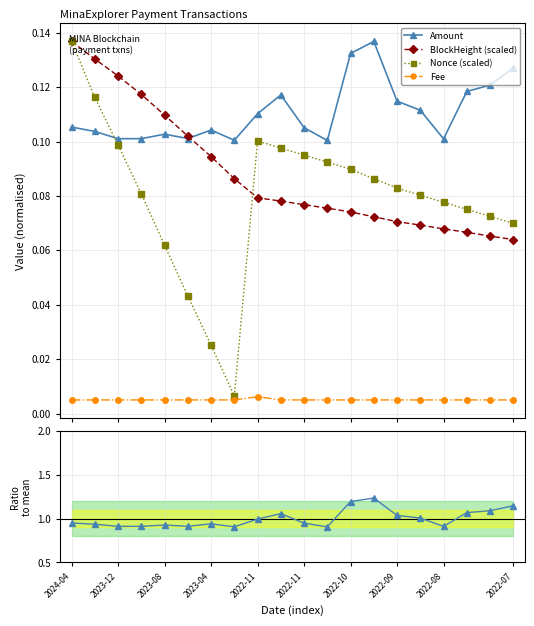

Count the Amount values in the range 0 to 1.

20